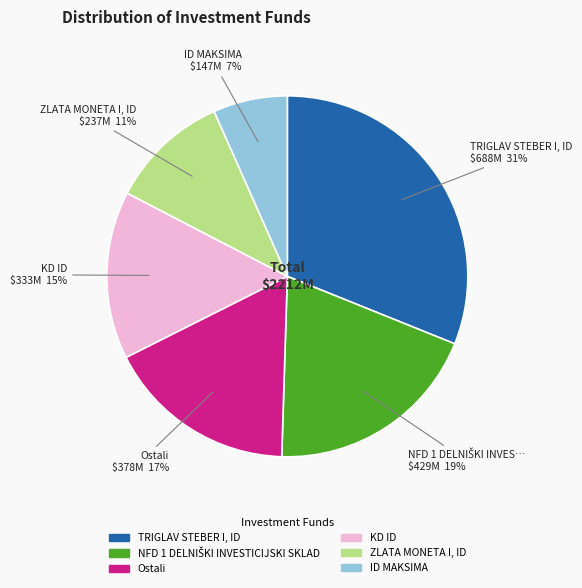

The ZLATA MONETA I, ID slice represents 11% of the pie. True or false?

True